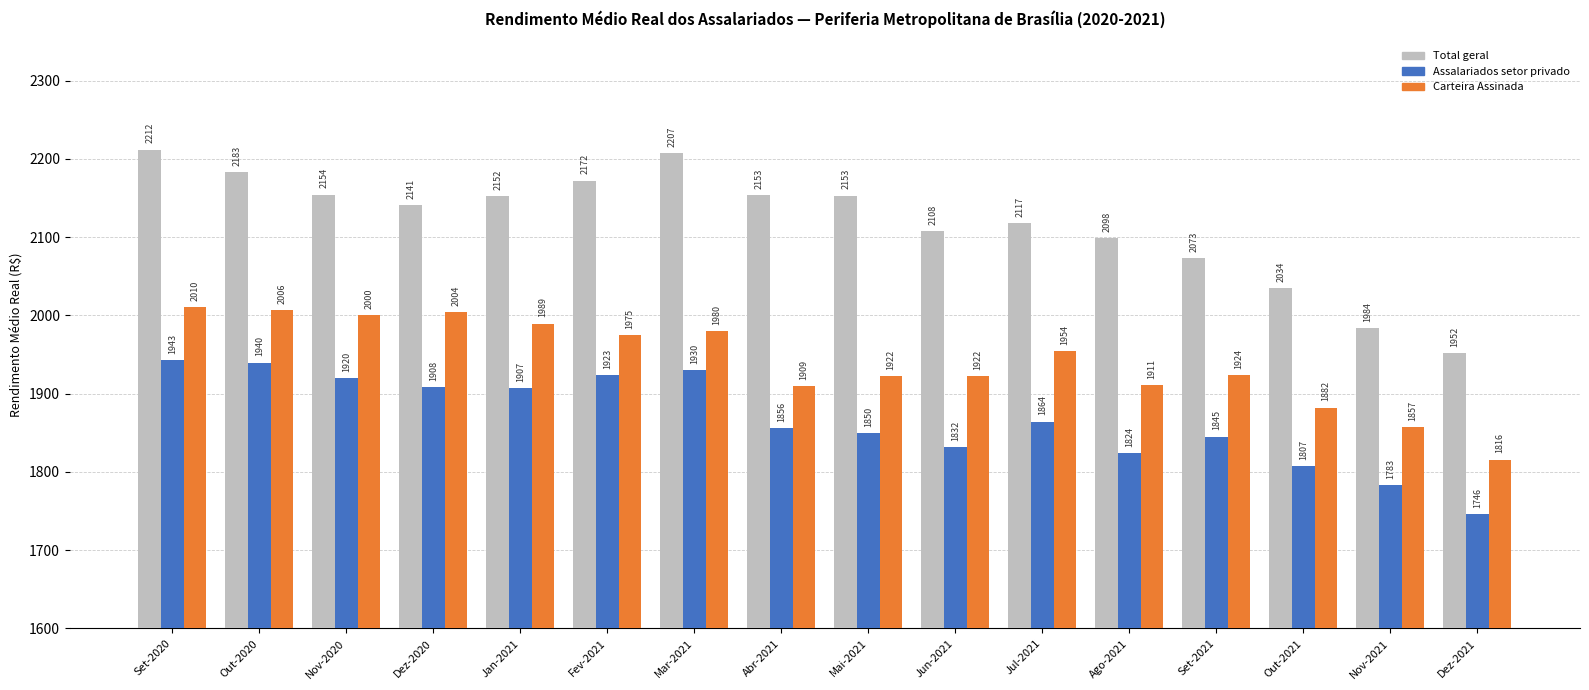

The value of Carteira Assinada at Jun-2021 is 1922.1. True or false?

True